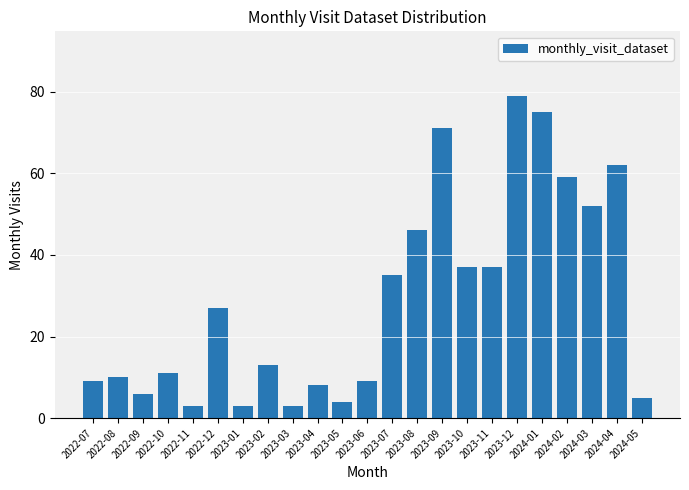

Reading left to right, transcribe all the data shown in this chart.

2022-07=9	2022-08=10	2022-09=6	2022-10=11	2022-11=3	2022-12=27	2023-01=3	2023-02=13	2023-03=3	2023-04=8	2023-05=4	2023-06=9	2023-07=35	2023-08=46	2023-09=71	2023-10=37	2023-11=37	2023-12=79	2024-01=75	2024-02=59	2024-03=52	2024-04=62	2024-05=5